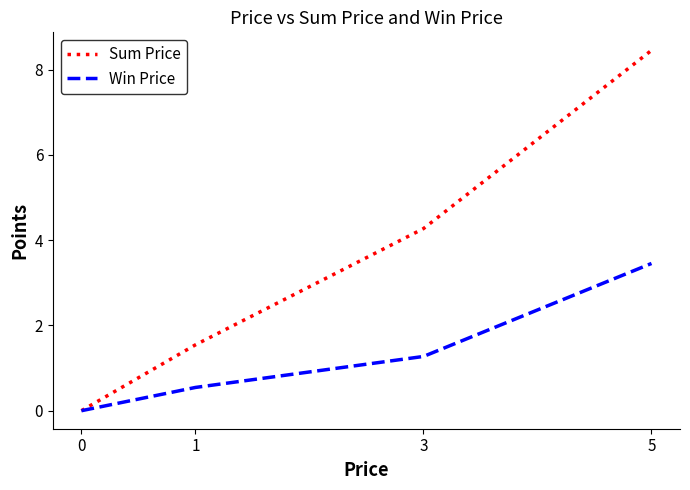

Where does the Win Price series first go above 1?

3